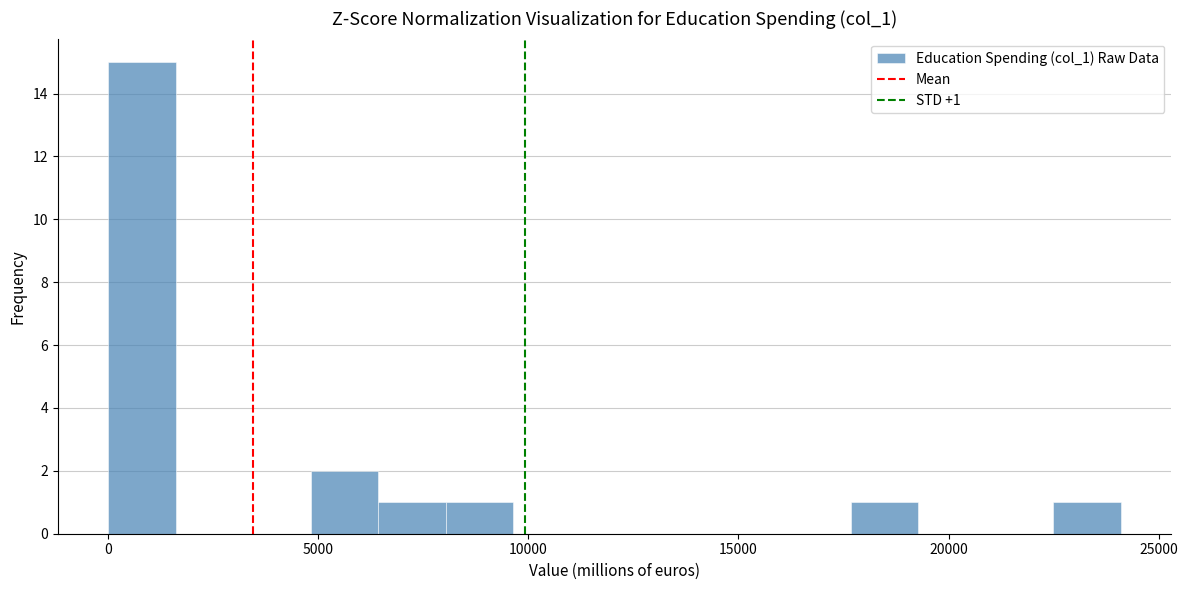

Read against the x-axis, roughly where is the centre of the tallest bar?

1000